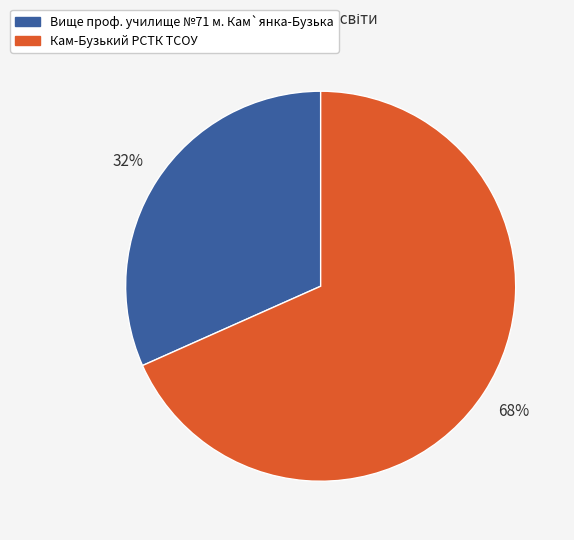

How many slices are in this pie chart?

2